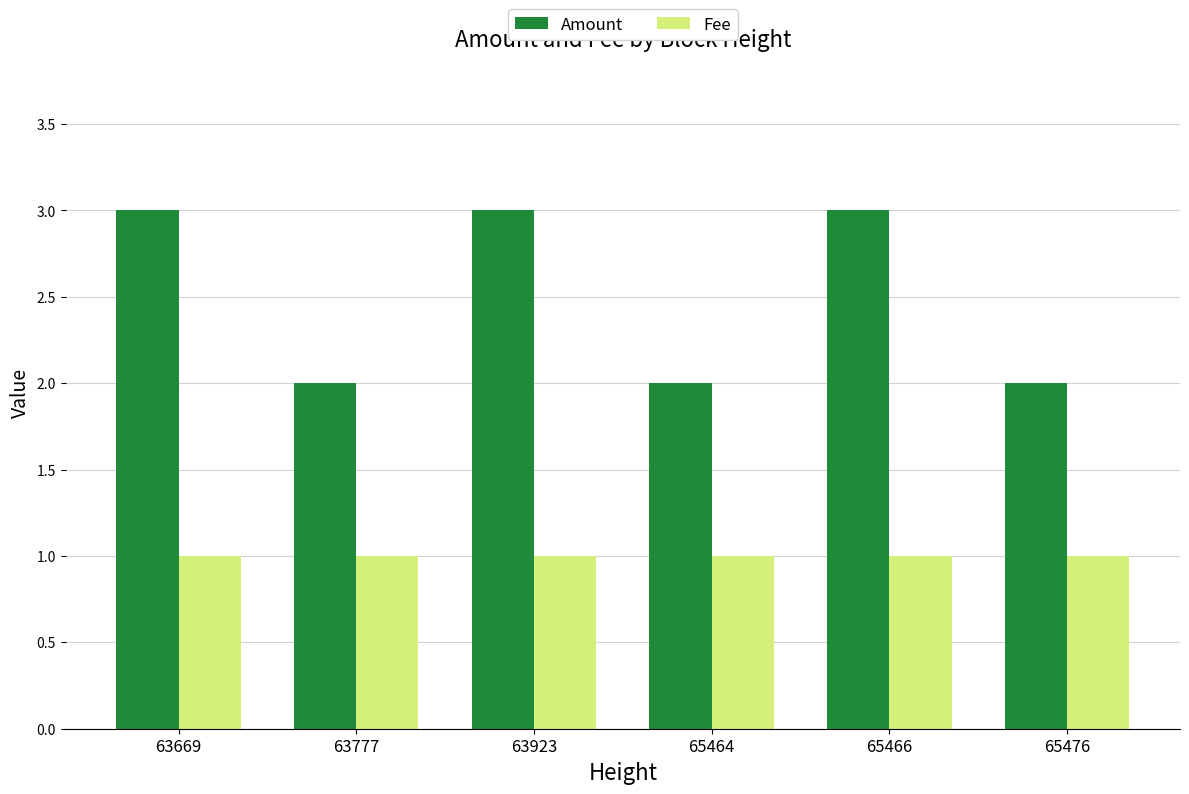

What value does the Amount series have at 63923?

3